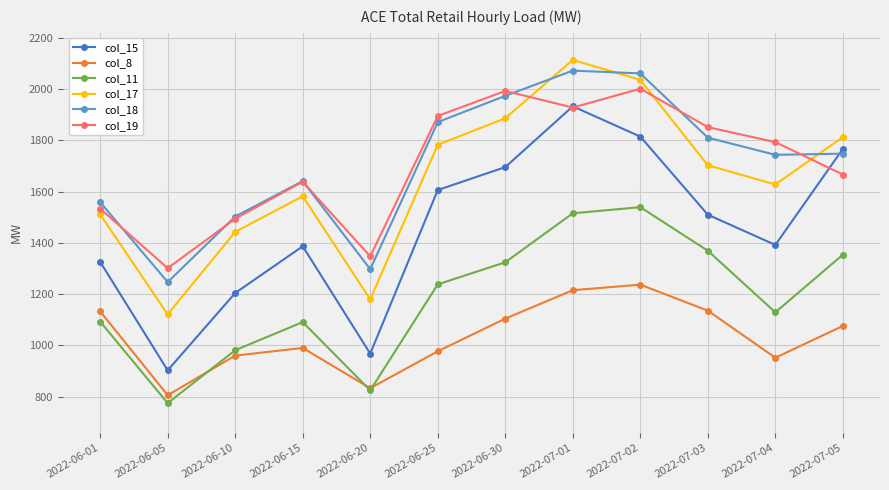

What is the maximum value shown in the chart?

2114.2